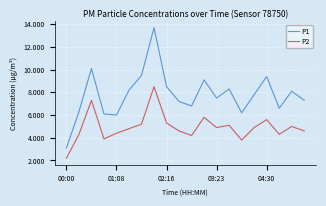

Which series has the widest spread of values?

P1